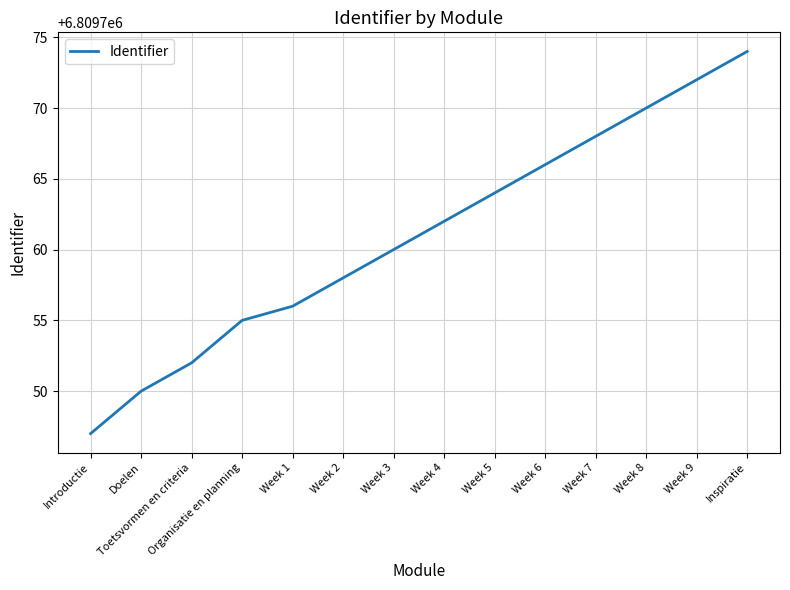

True or false: the data has more than 1 interior local peaks.

False